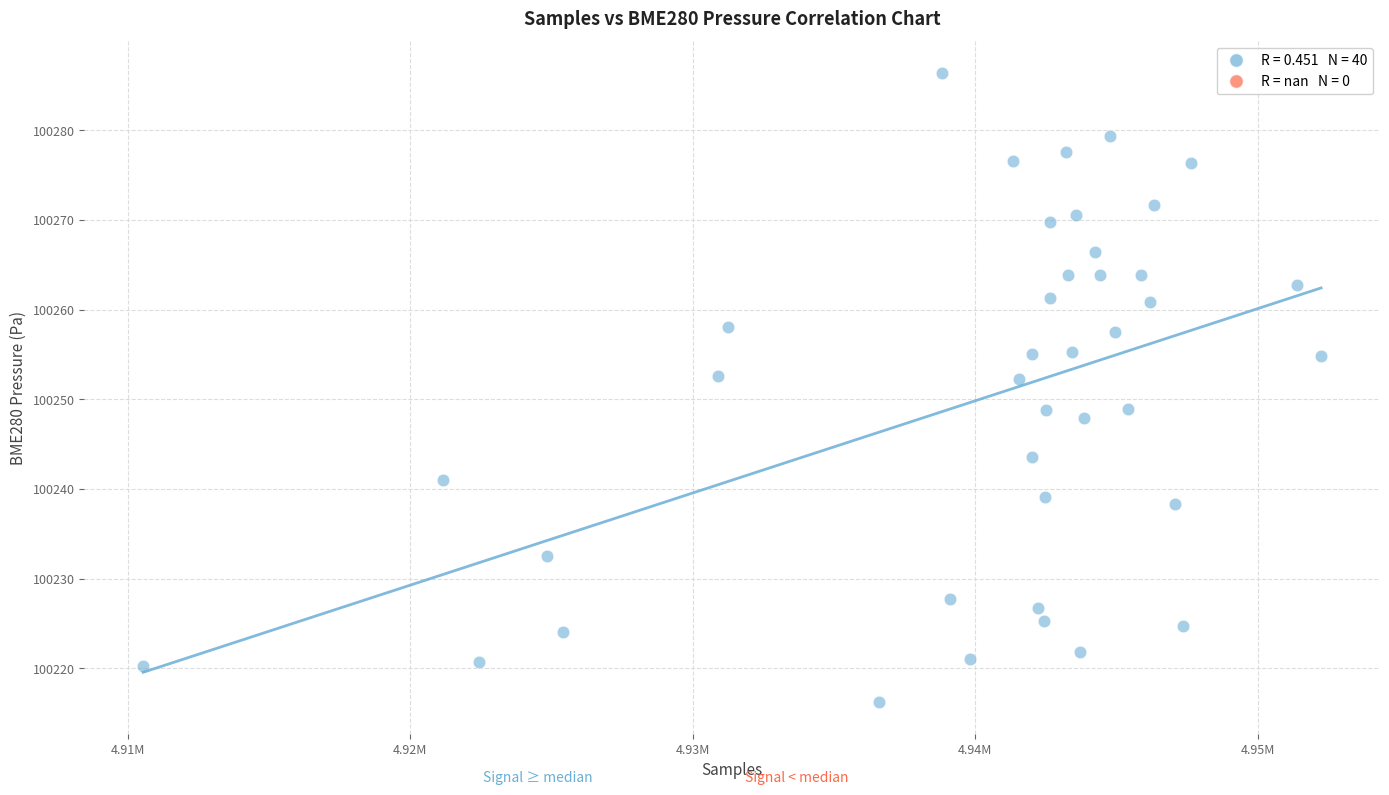

What is the range of X values (max minus min)?

41695.0